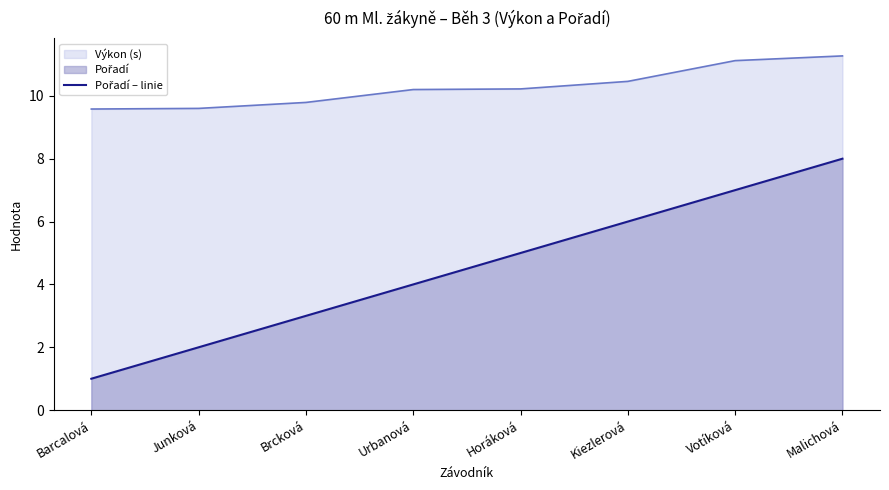

What is the difference between the maximum and minimum values?

7